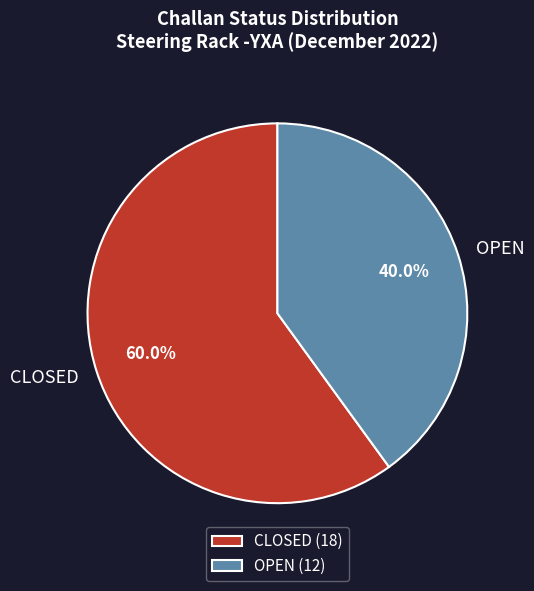

Which category accounts for the majority?

CLOSED